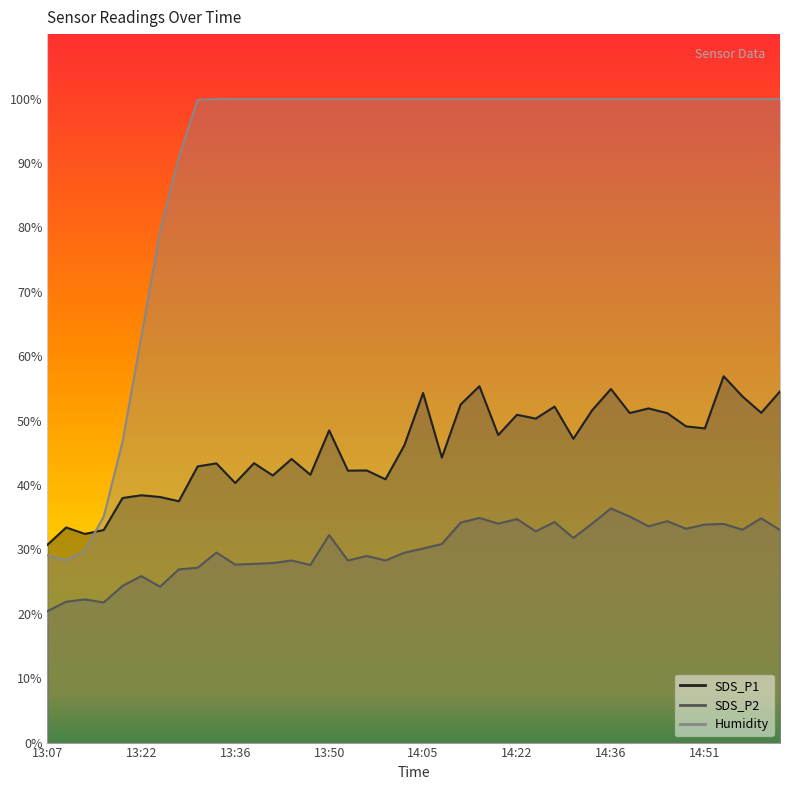

What is the total value across all series at 14:22?

185.5